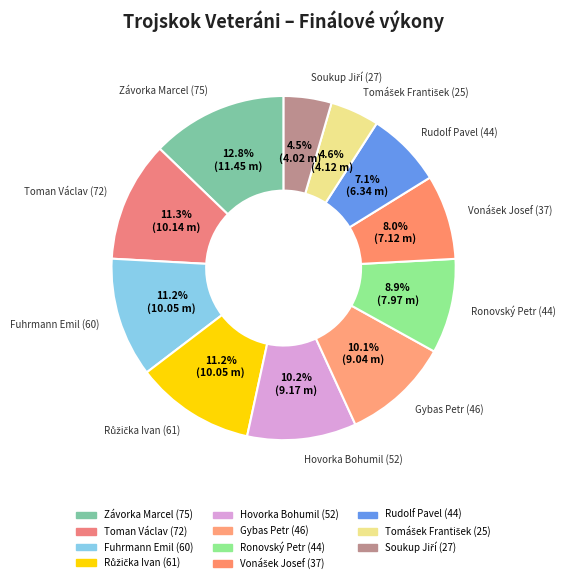

How many segments does this pie chart have?

11